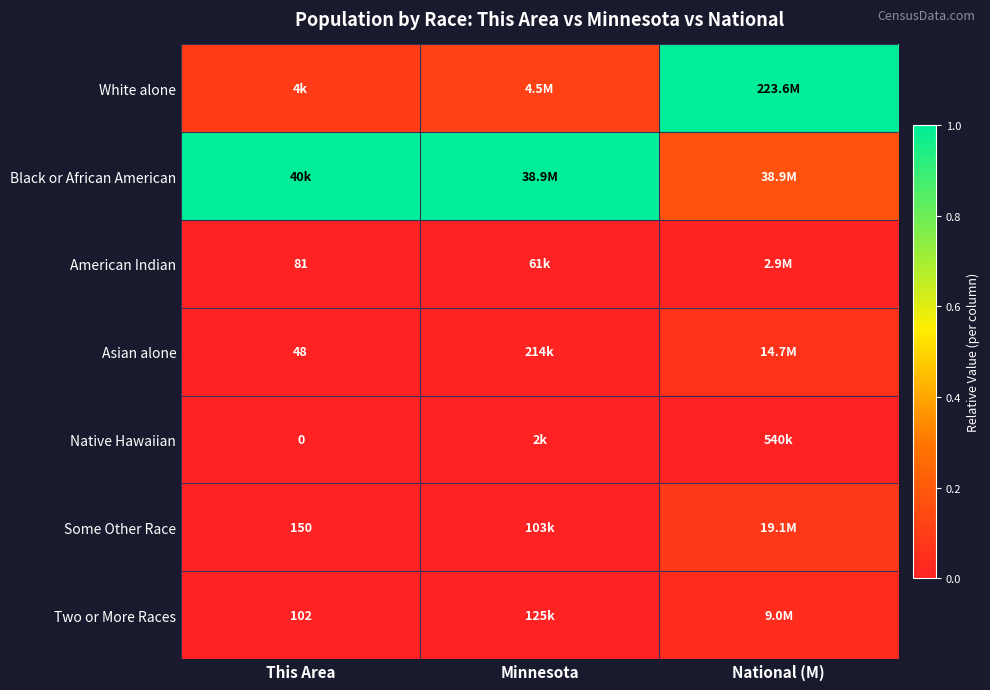

List the series in order of their peak value, lowest first.

Native Hawaiian, American Indian, Two or More Races, Asian alone, Some Other Race, White alone, Black or African American